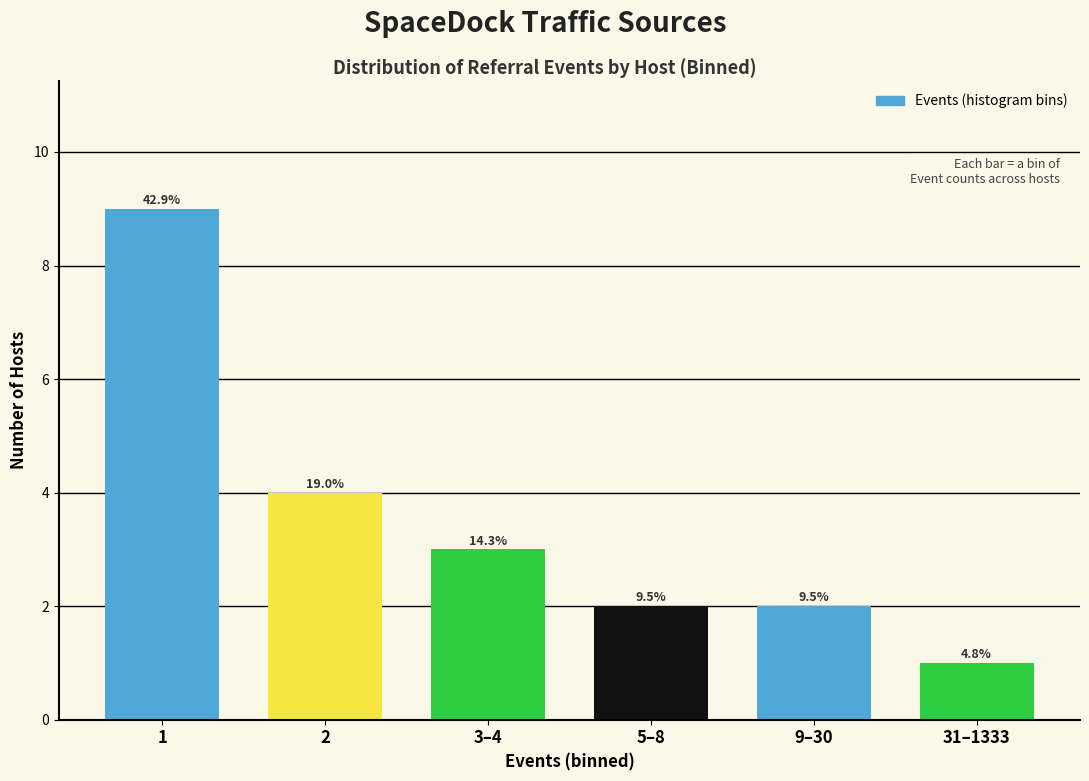

Does the chart contain any negative values?

No